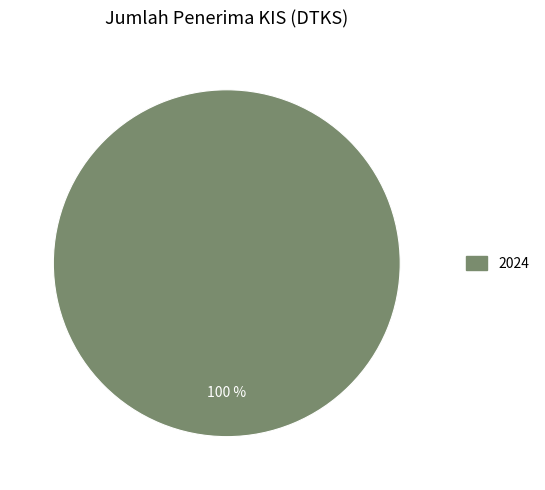

Is there any slice that represents more than half of the pie?

Yes